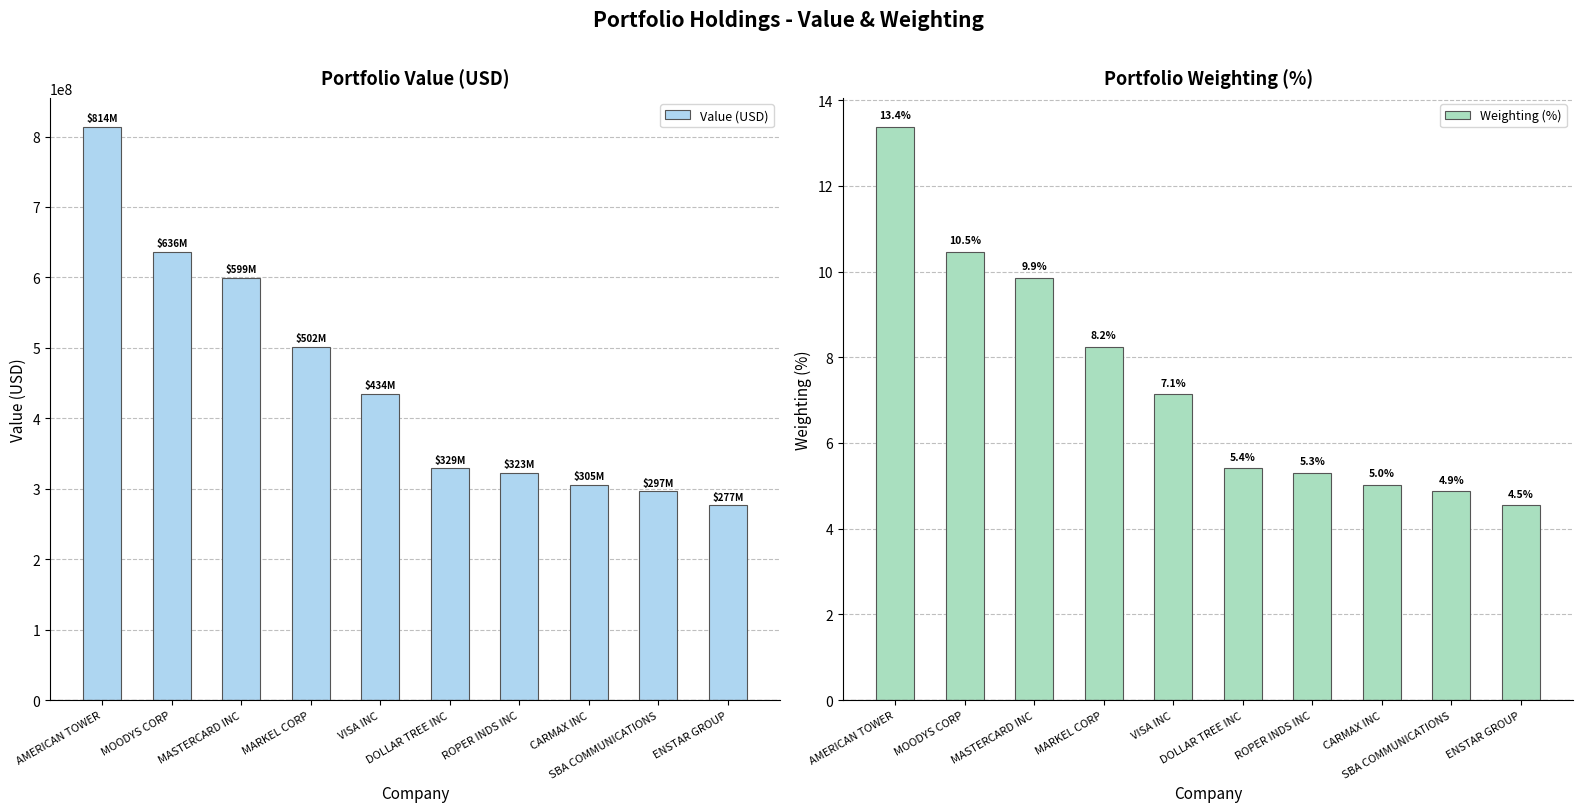

What is the difference between the maximum and second lowest values in the Weighting (%) series?

8.5